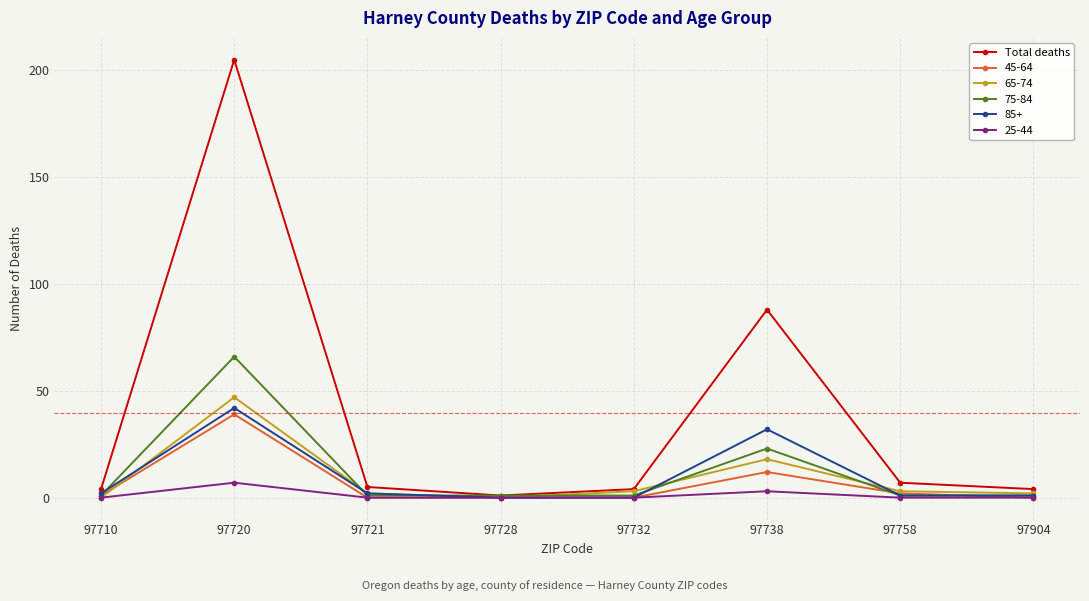

Which series has the largest range (max minus min)?

Total deaths